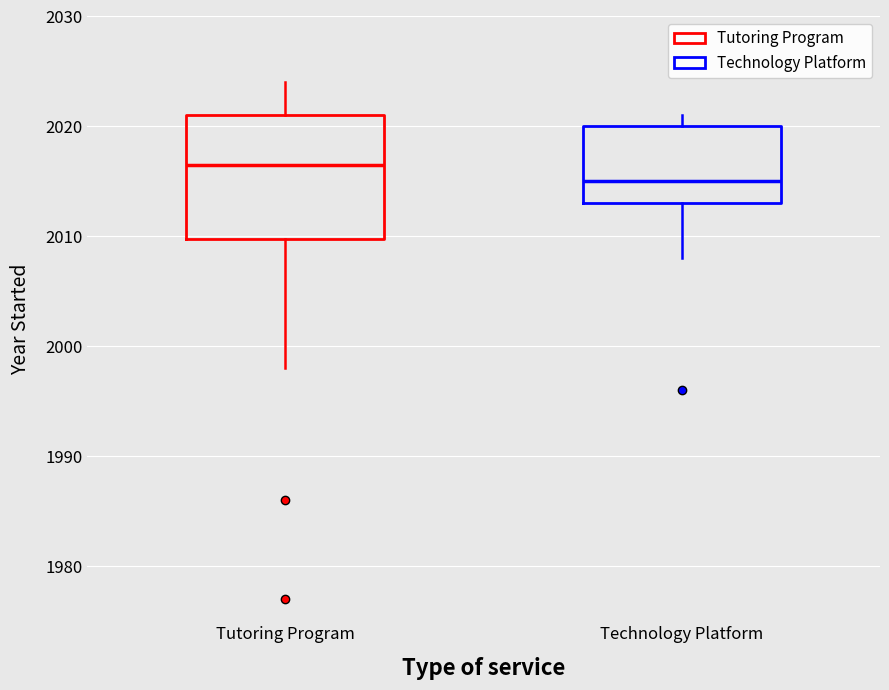

Where is the lower edge of the box for Technology Platform on the y-axis? The values are not printed on the chart, so give them approximately, as read against the axis.

2013